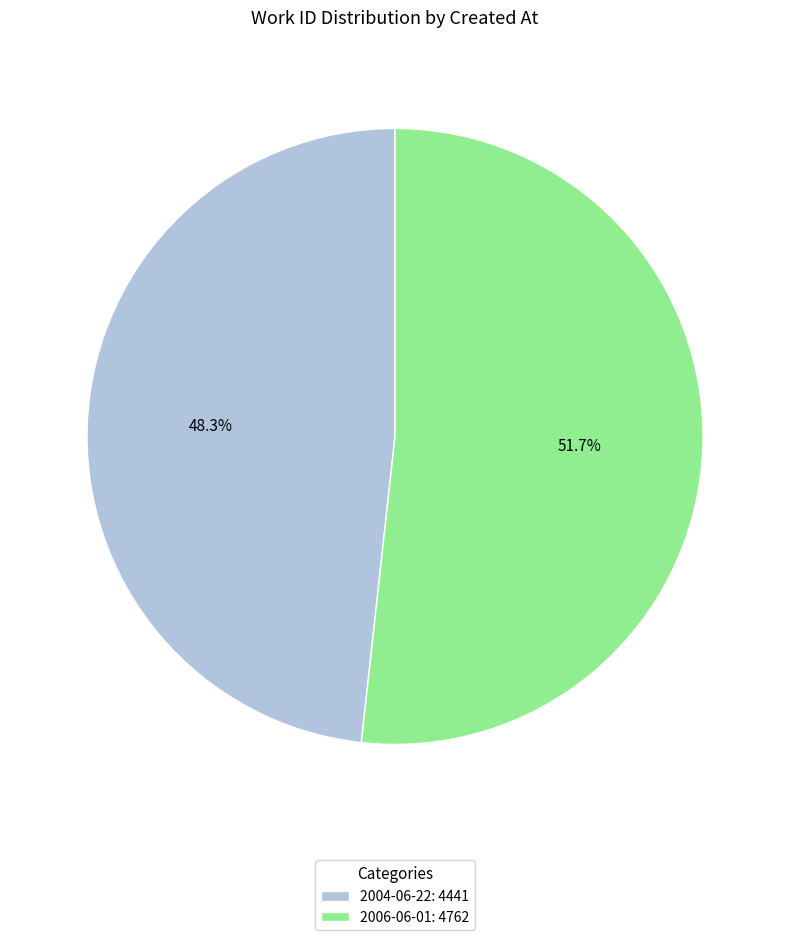

How much of the chart is everything except 2004-06-22?

51.7%